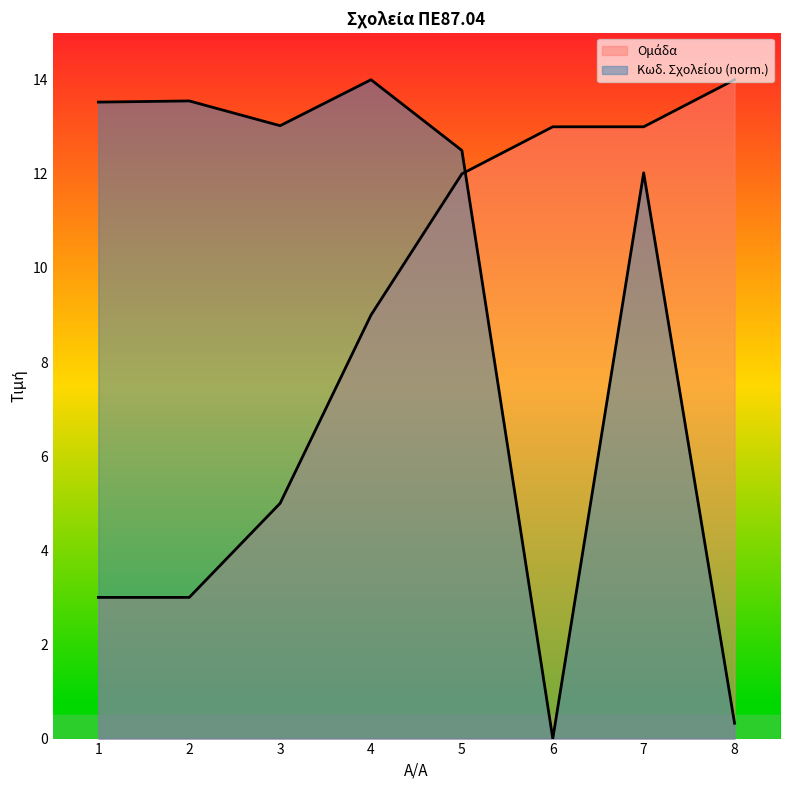

Is it true that Κωδ. Σχολείου equals 14.0 at 4?

True